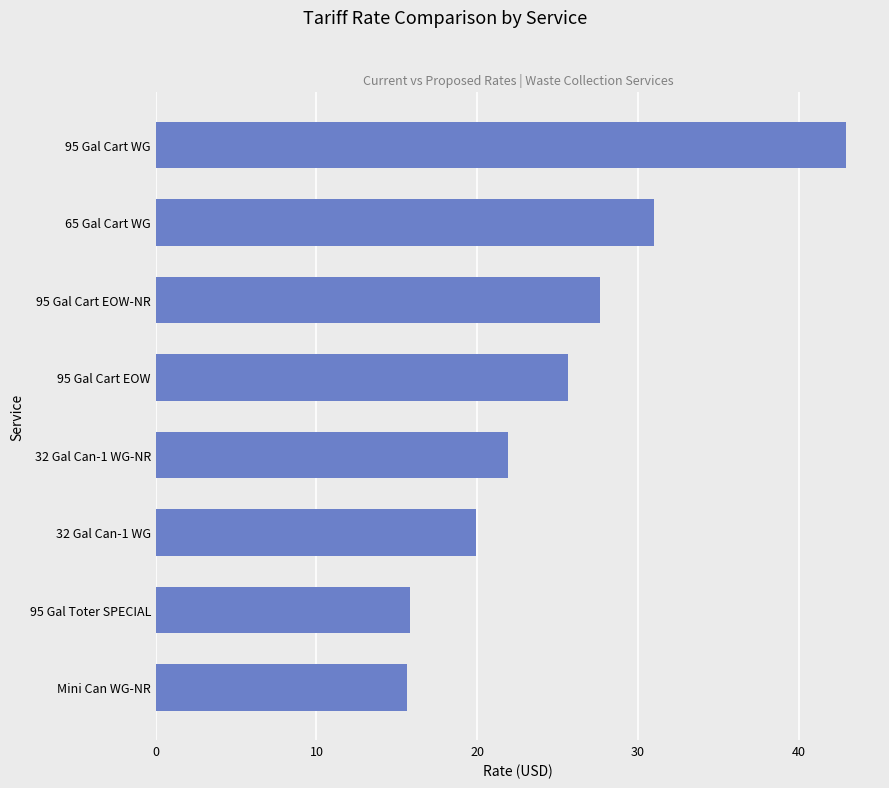

Which category has the highest value across all series?

95 Gal Cart WG